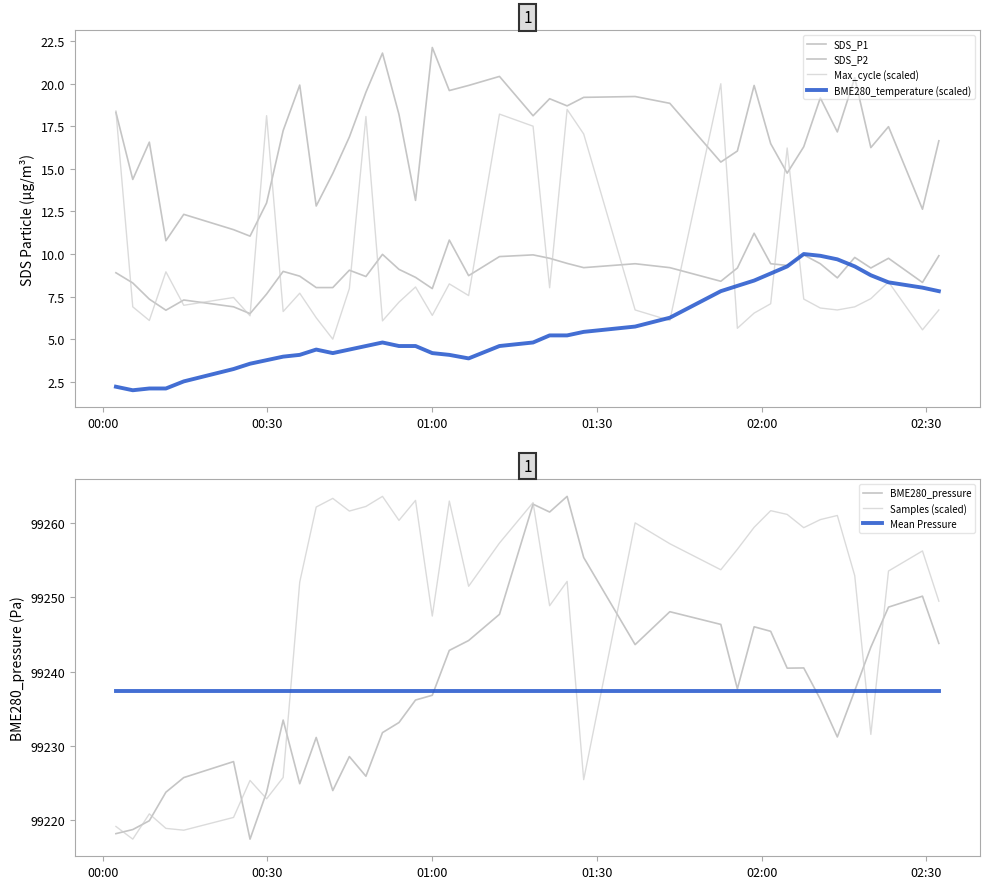

What is the sum of all BME280_pressure values?

3969498.7